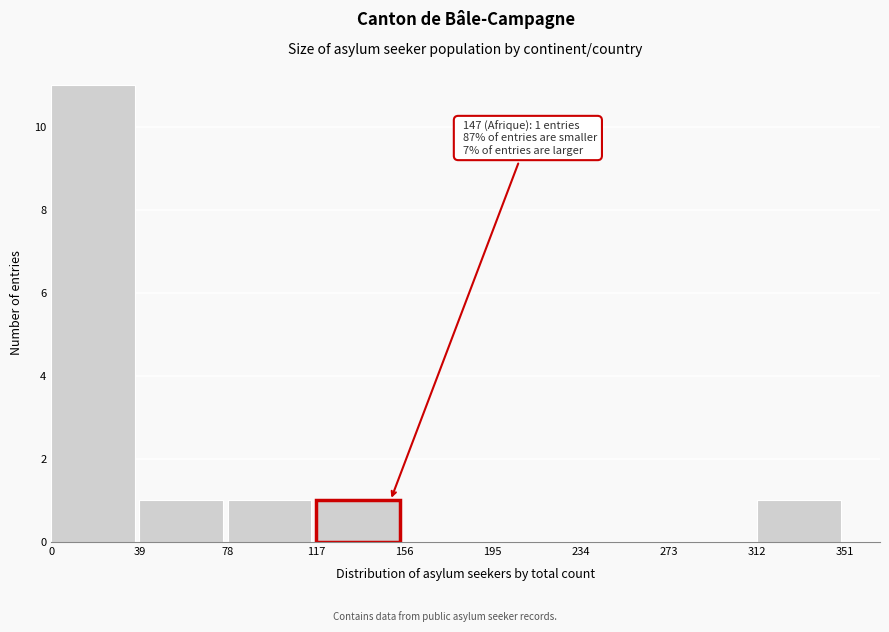

Over which range of the x-axis is the bar tallest?

0 to 39